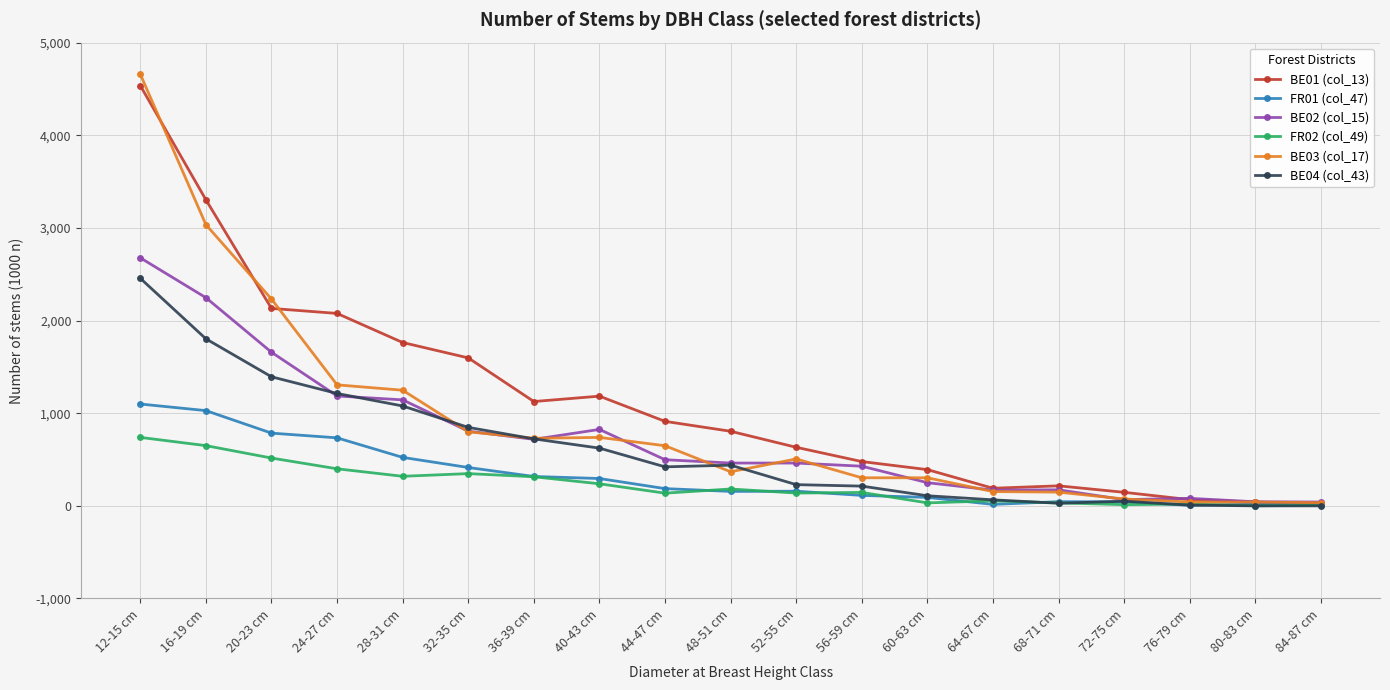

True or false: FR02 (col_49) has more than 2 interior local peaks.

True